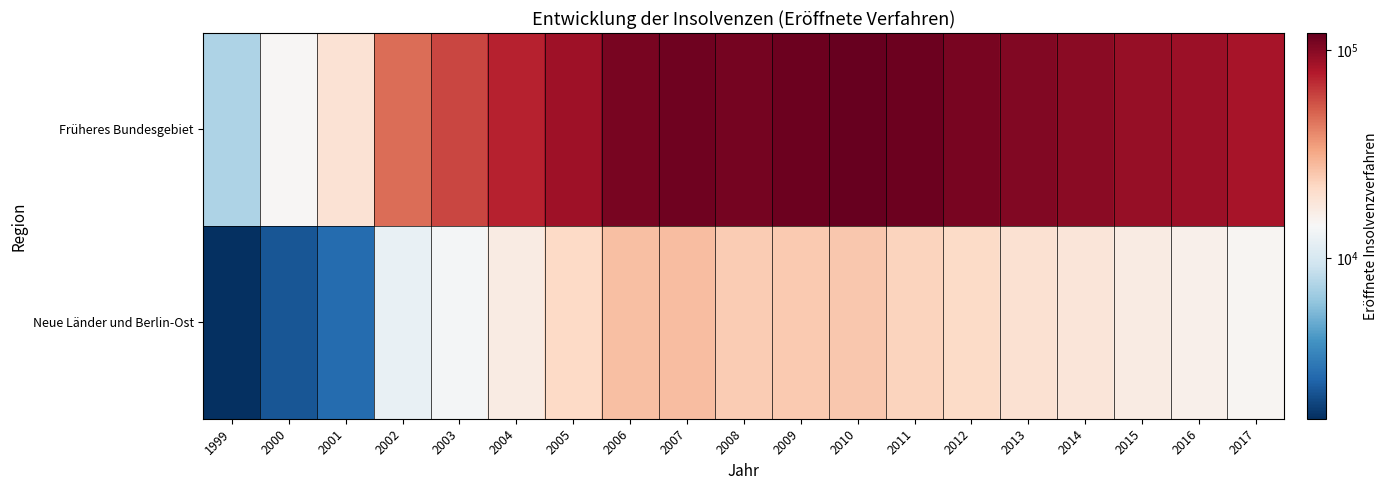

What is the total value across all series at 2016?

104789